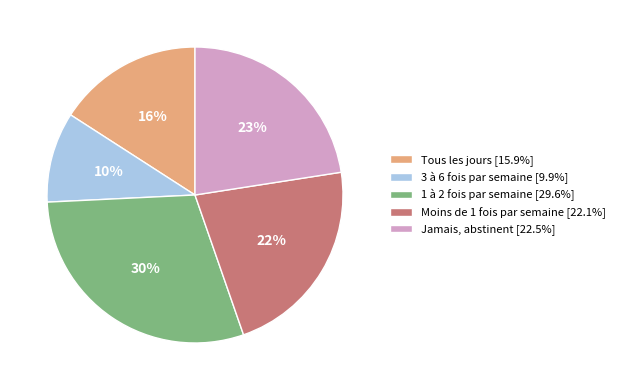

To the nearest percent, what percentage of the pie is 1 à 2 fois par semaine [29.6%]?

30%